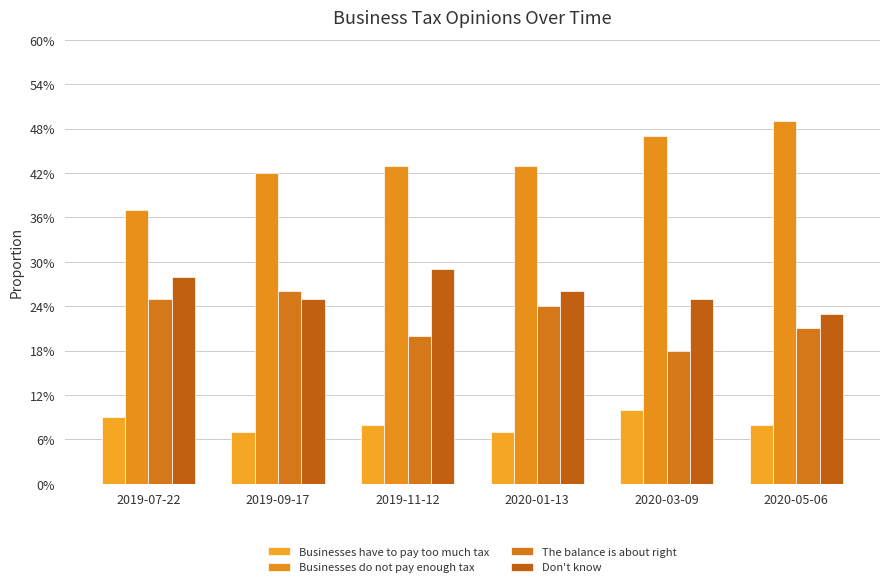

Does the chart contain stacked bars?

No